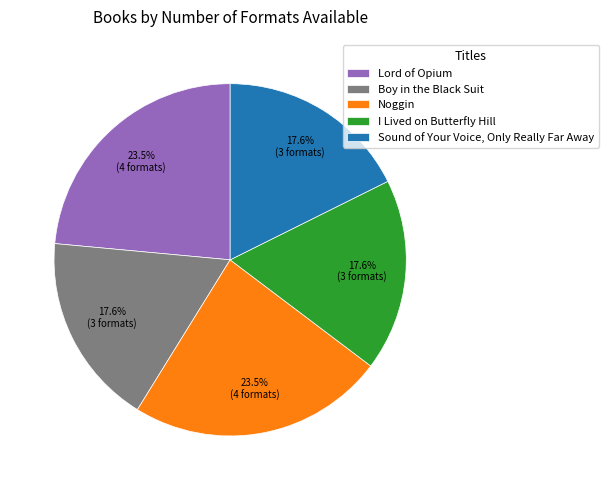

What is the total percentage of Boy in the Black Suit and Noggin?

41.2%